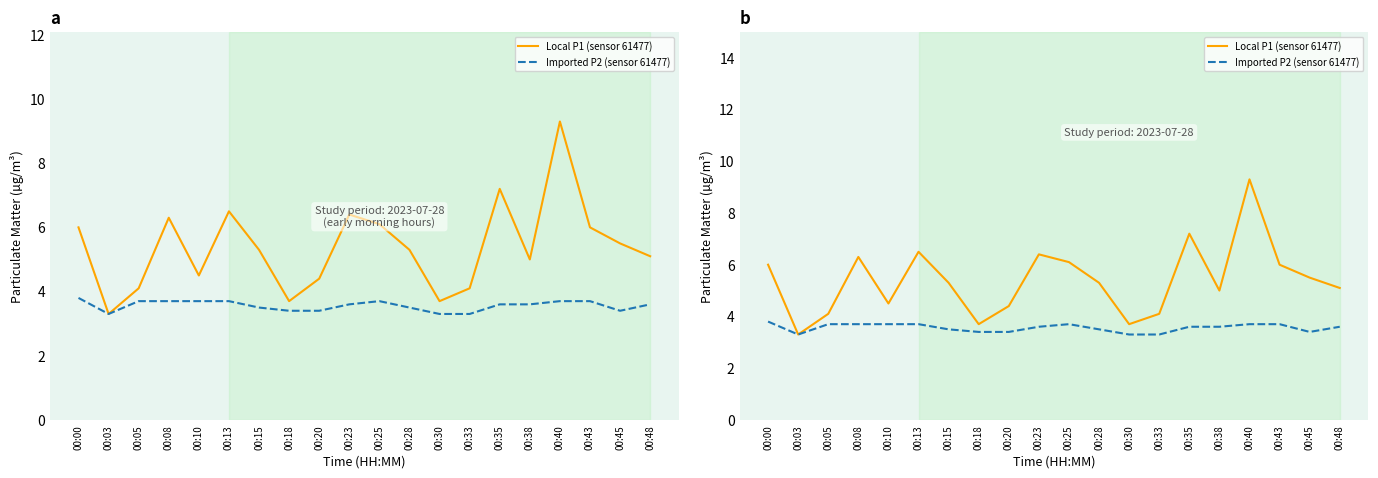

What is the sum of all Imported P2 (sensor 61477) values?

71.2